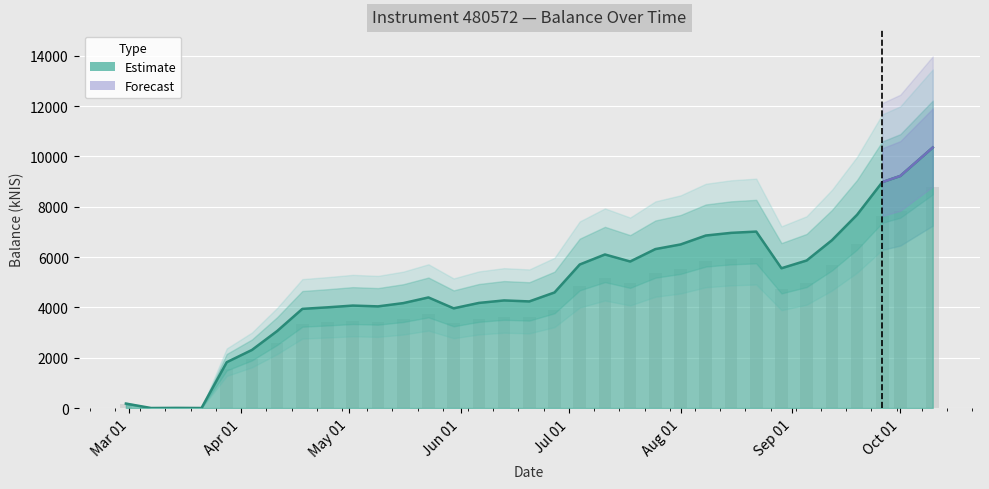

The value at 2024-04-11 is 3059.0. True or false?

True